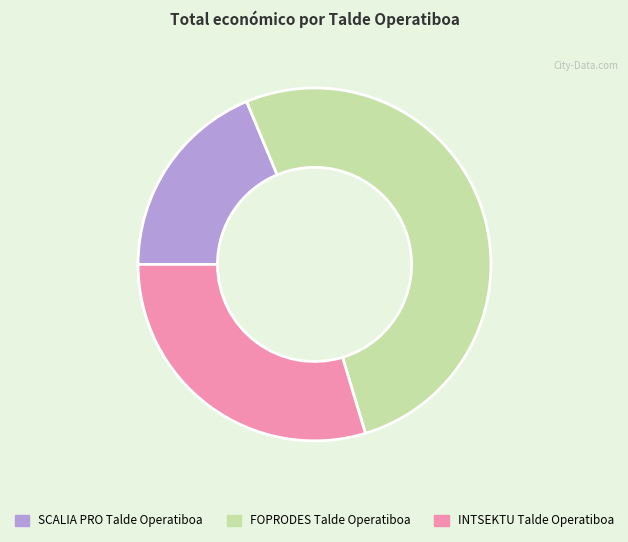

Which category has the biggest portion of the pie?

FOPRODES Talde Operatiboa